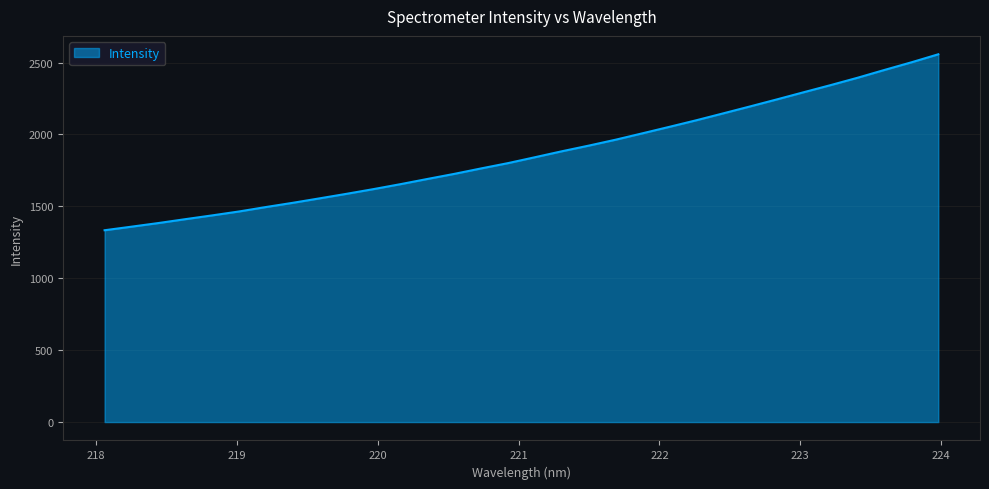

What is the smallest value displayed?

1333.9